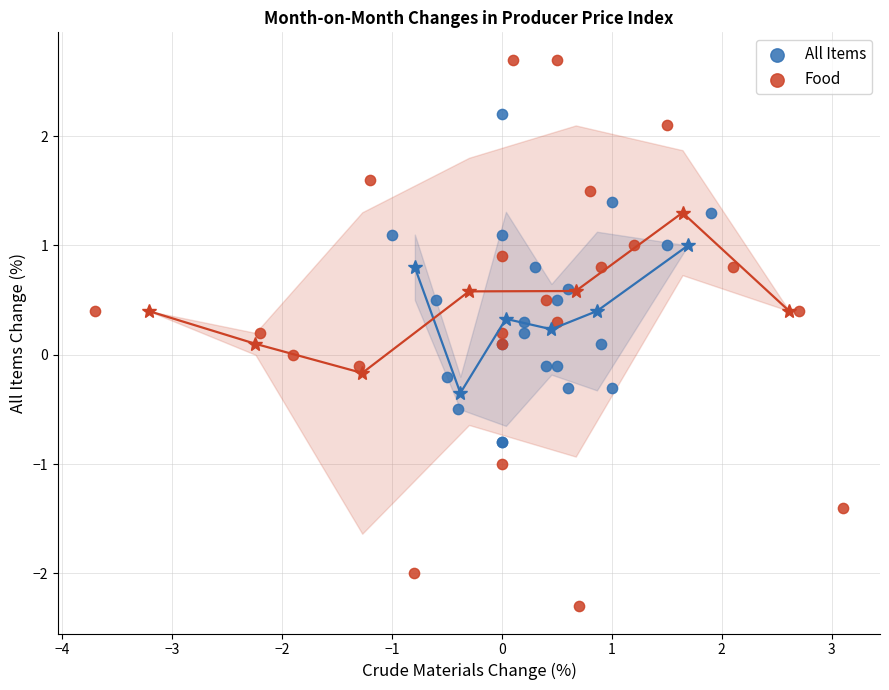

Which series contains the lowest Y value?

Food